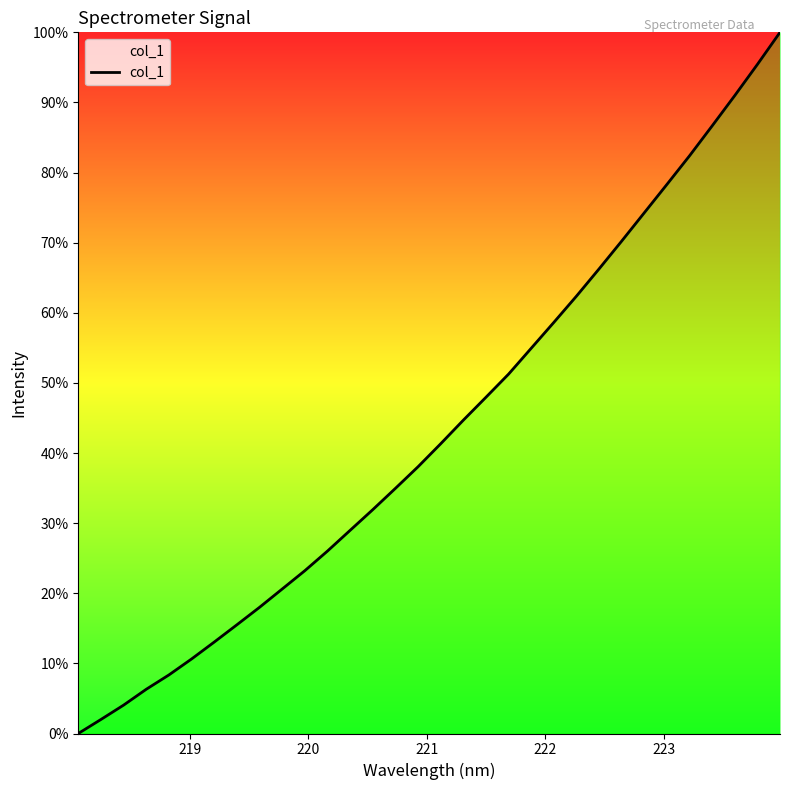

What is the maximum value shown in the chart?

100.0